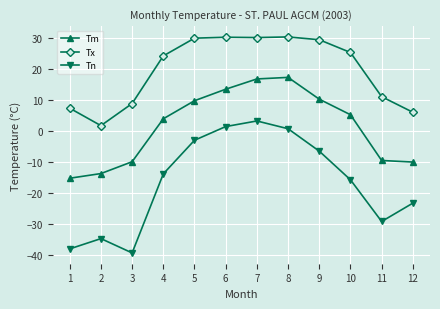

How many negative values does the Tm series have?

5